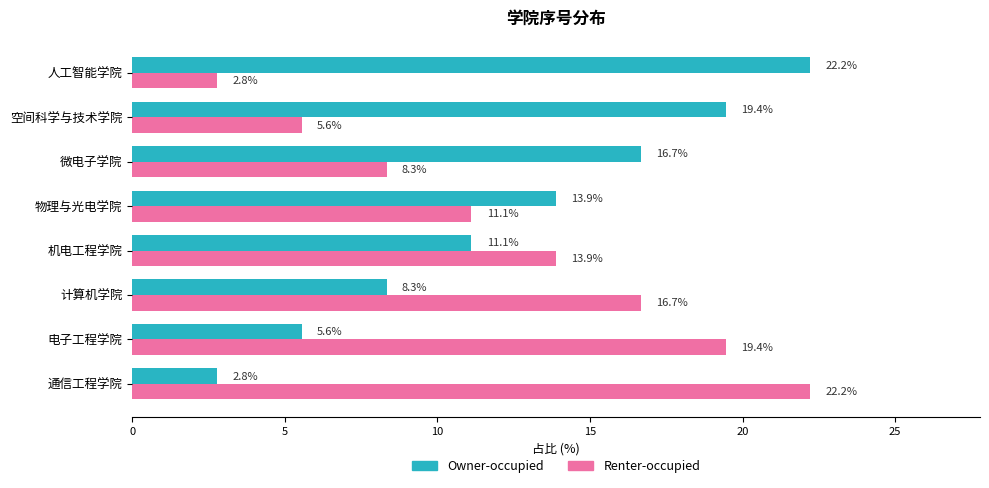

How many data points does each series have?

8